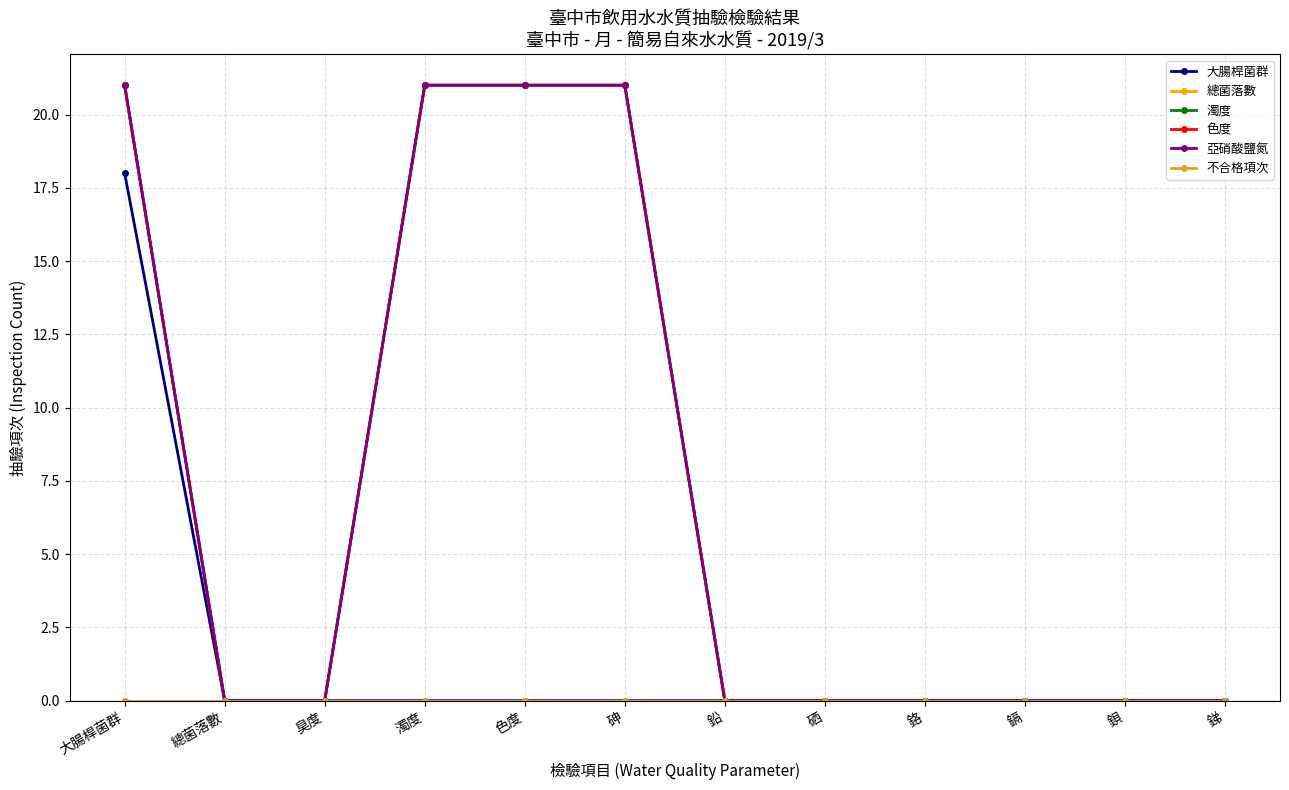

List the series in order of their peak value, lowest first.

總菌落數, 不合格項次, 大腸桿菌群, 濁度, 色度, 亞硝酸鹽氮